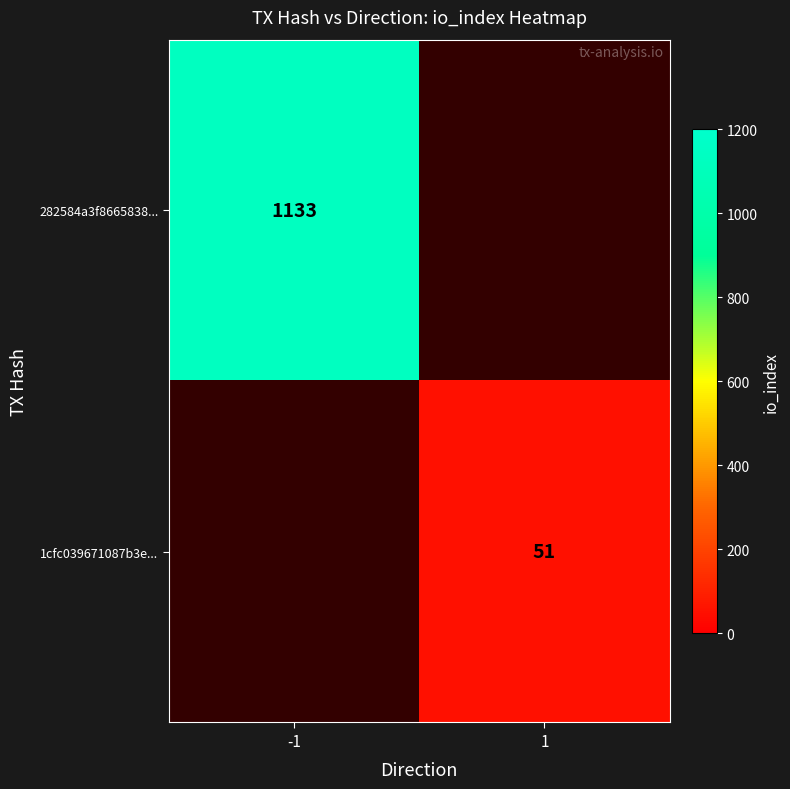

Is it true that 1cfc039671087b3e... equals 86 at 1?

False